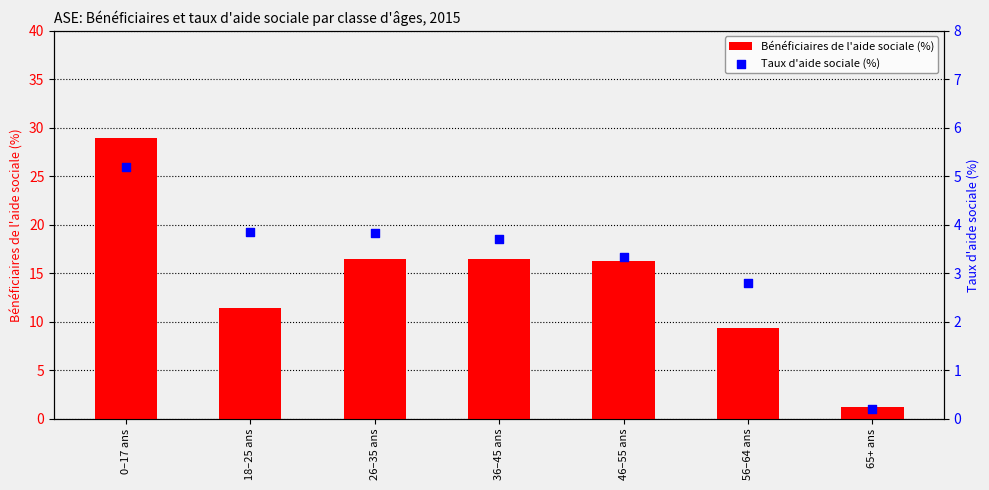

What are all the series names shown in the legend?

Bénéficiaires de l'aide sociale (%), Taux d'aide sociale (%)